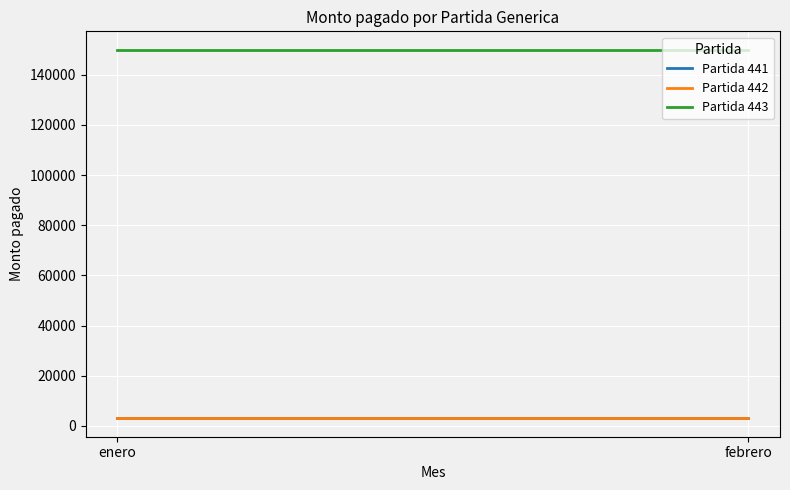

Which category has the highest value across all series?

enero